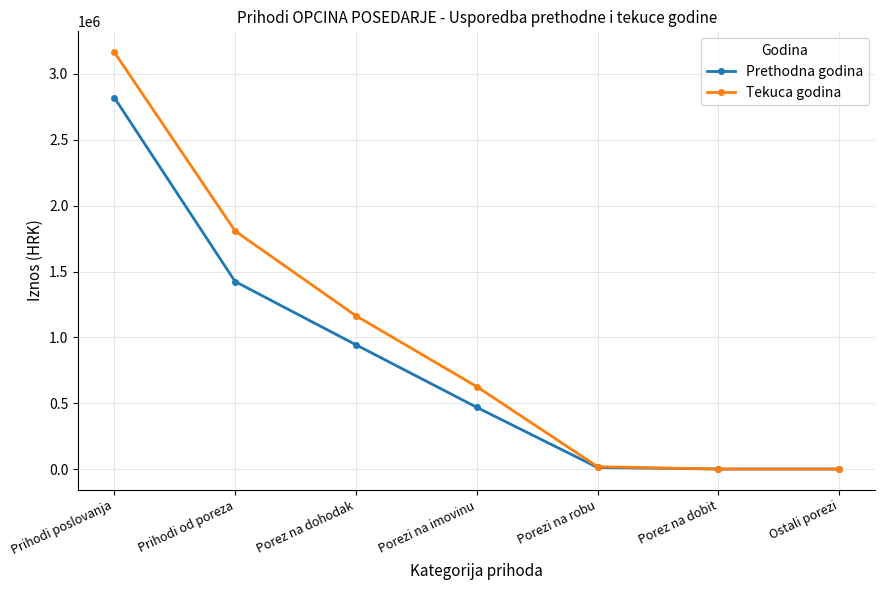

Where does the Prethodna godina series first go above 468727?

Prihodi poslovanja